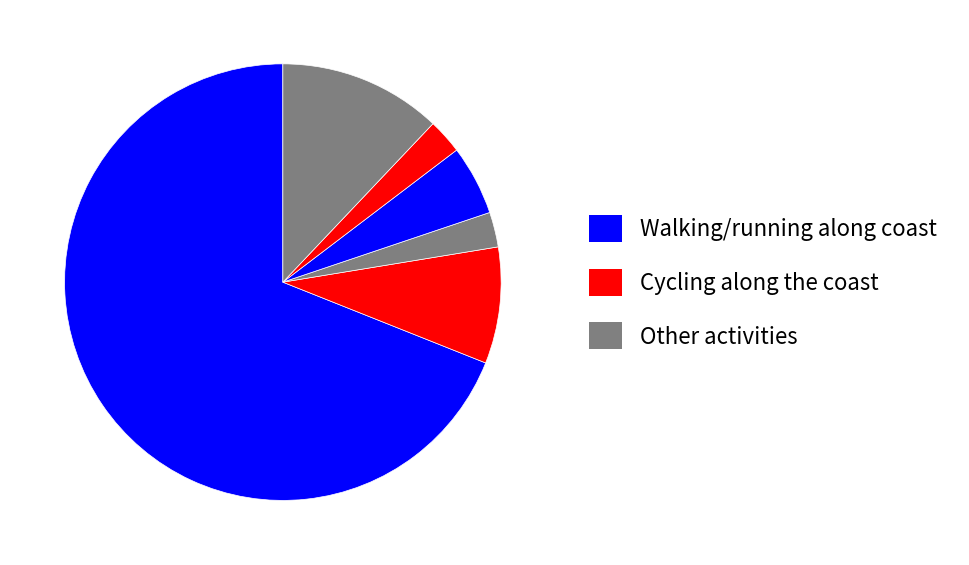

How many slices are in this pie chart?

6